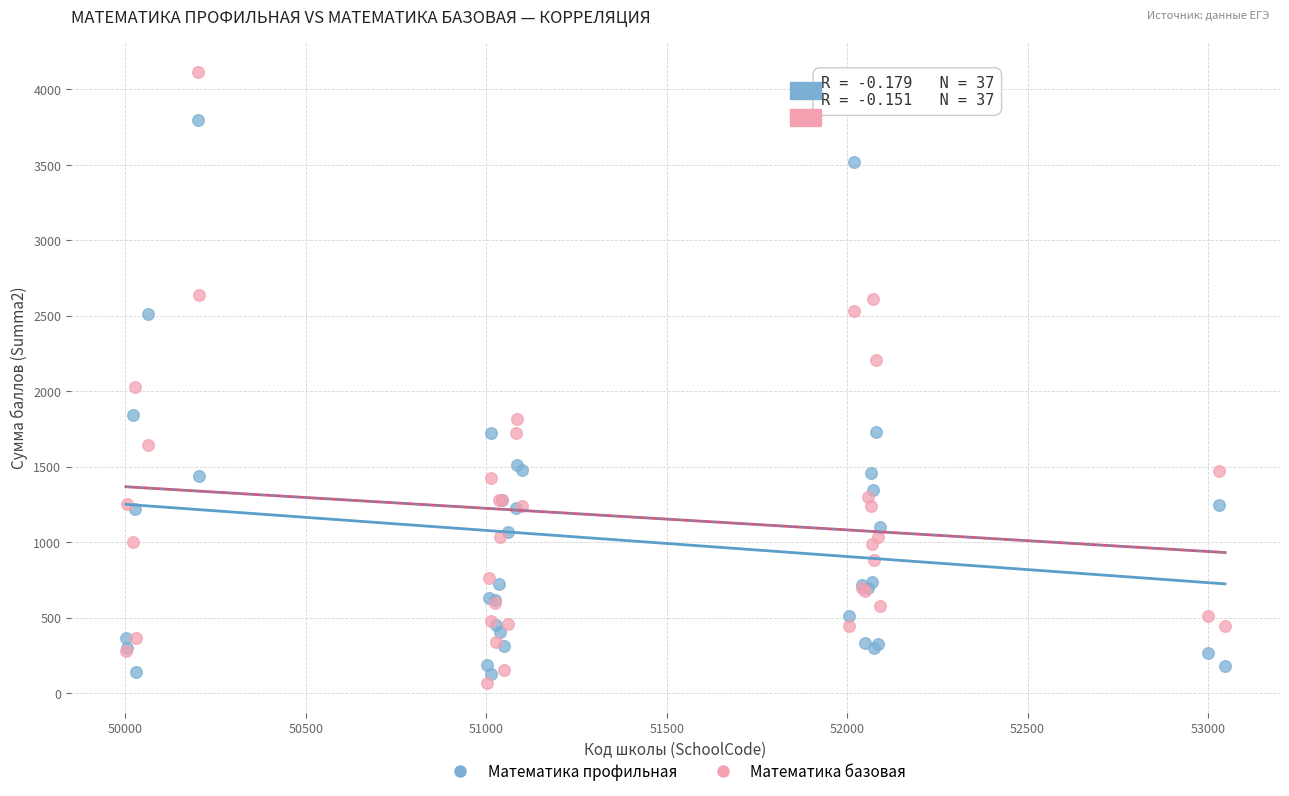

In the Математика базовая series, what Y value is closest to 2092?

2030